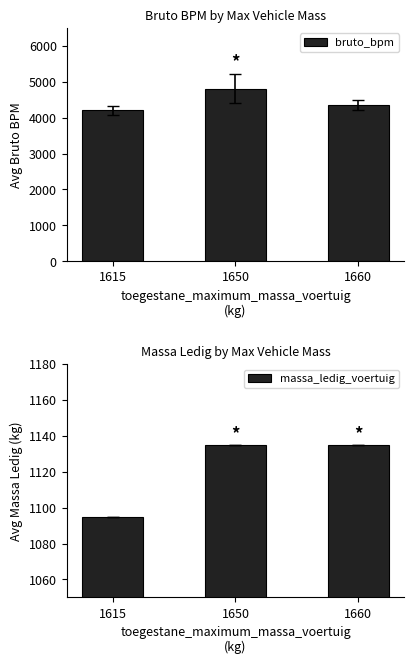

Where is bruto_bpm nearest to the value 4506?

1660